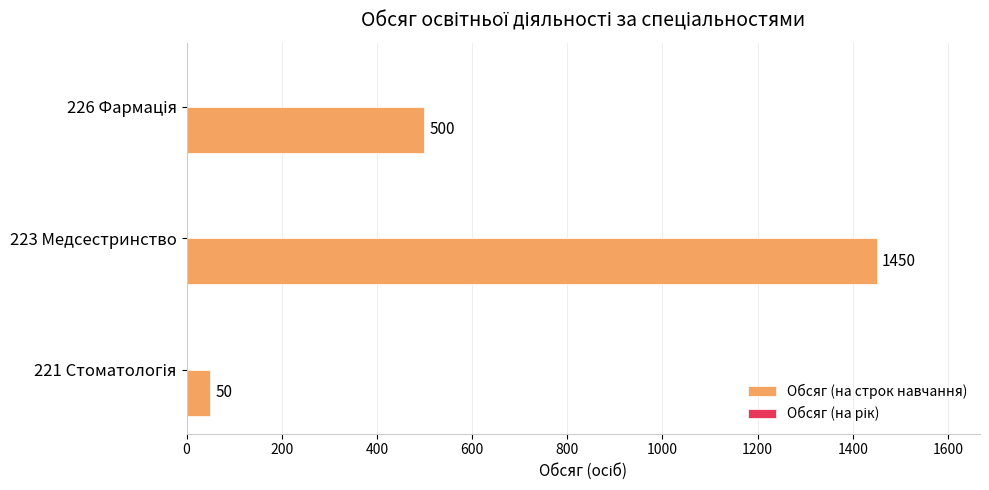

What is the minimum value shown in the chart?

50